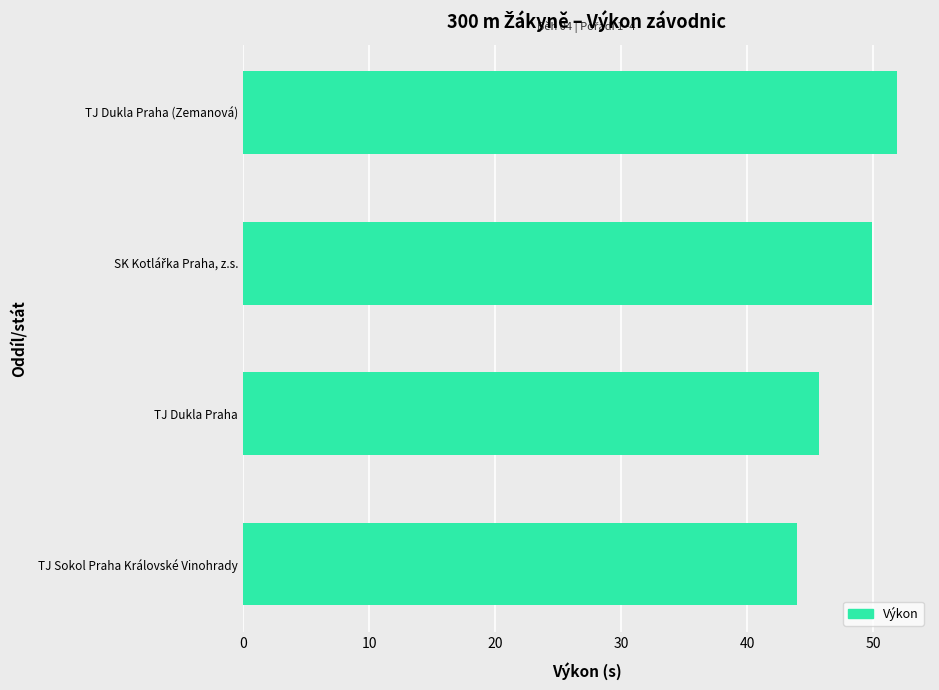

What is the minimum value shown in the chart?

44.0